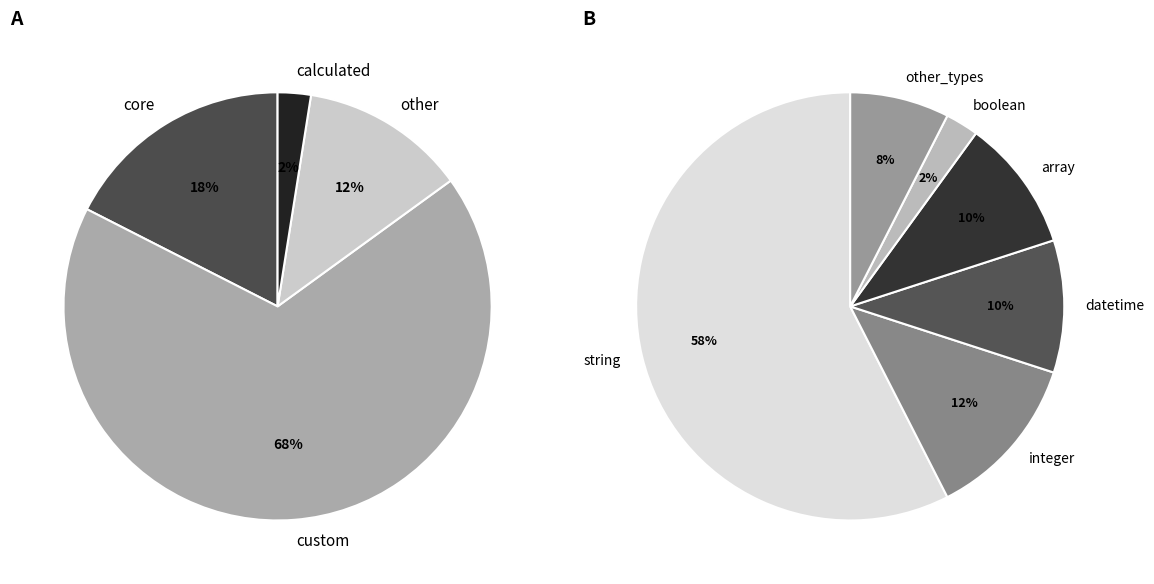

Does calculated represent more than half of the total?

No